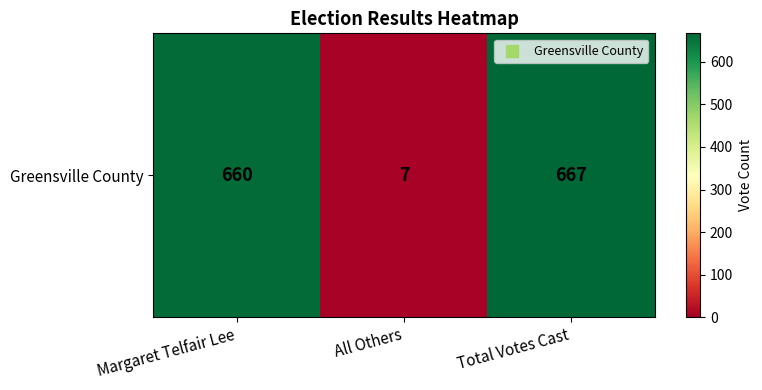

The chart shows a value of 7 at All Others. True or false?

True